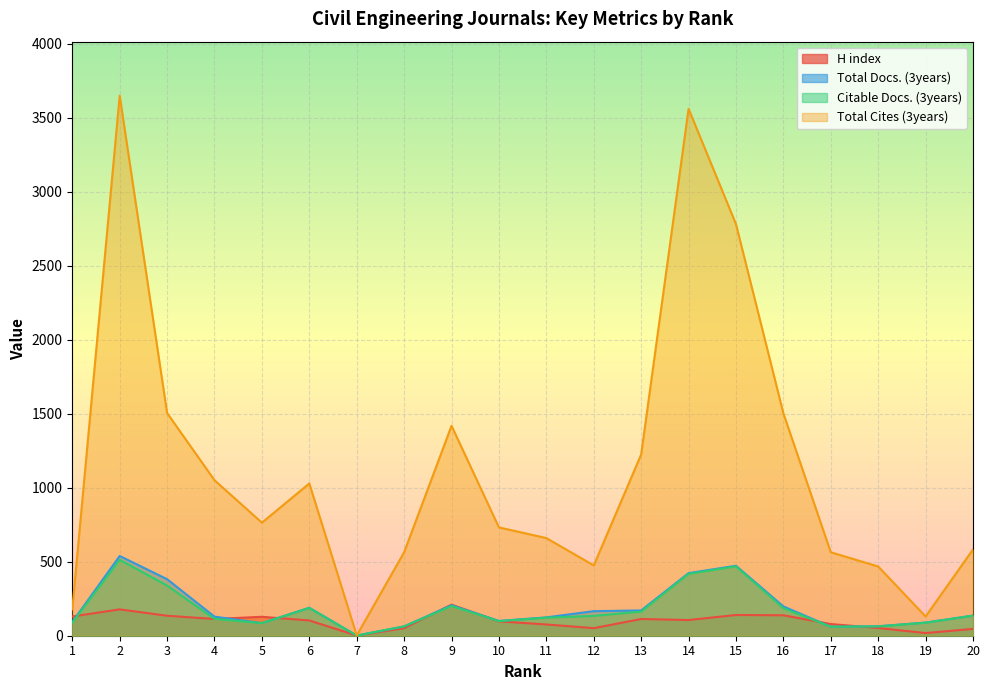

What is the value of the H index point at the 7th from the left?

1